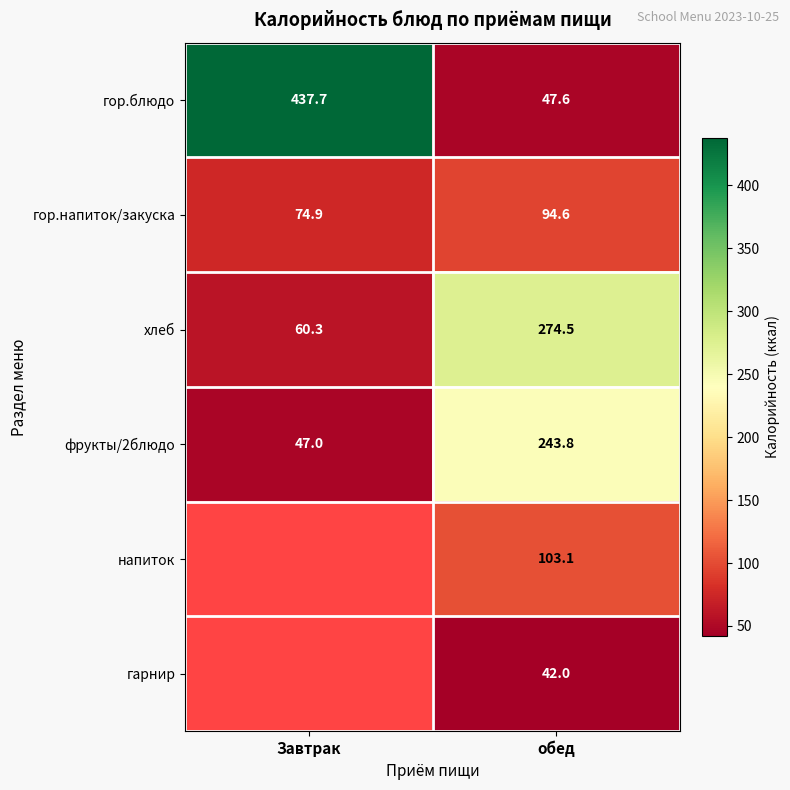

Is it true that гор.напиток/закуска equals 74.9 at Завтрак?

True